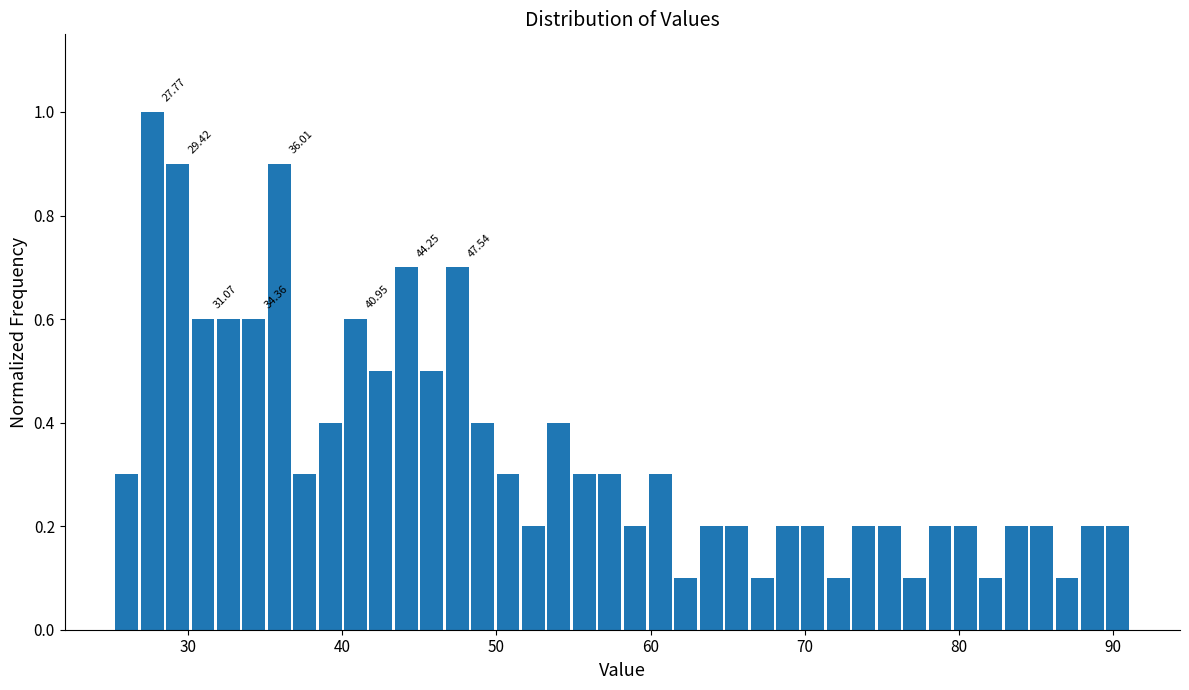

Read against the x-axis, roughly where is the centre of the tallest bar?

28